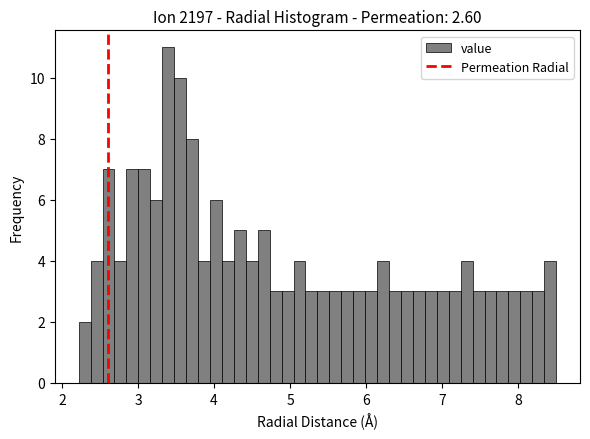

Around what value on the x-axis is the tallest bar? Give the approximate position of its centre, as read against the axis.

3.4